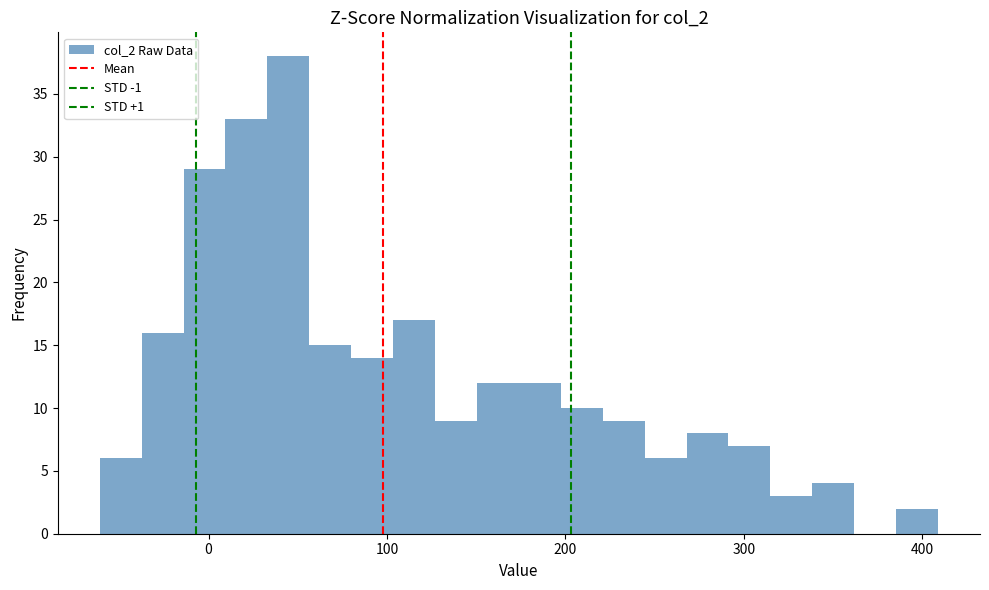

Around what value on the x-axis is the tallest bar? Give the approximate position of its centre, as read against the axis.

40